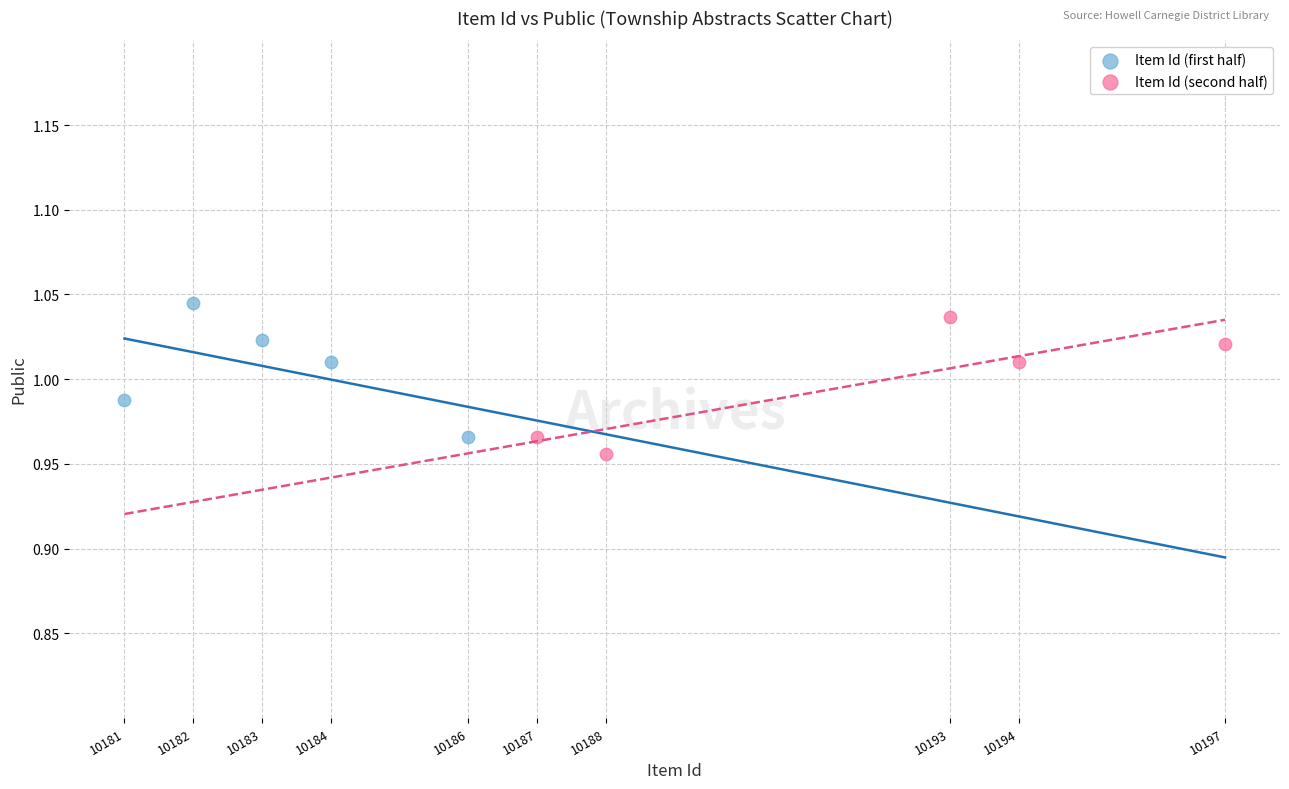

What are all the series names shown in the legend?

Item Id (first half), Item Id (second half)